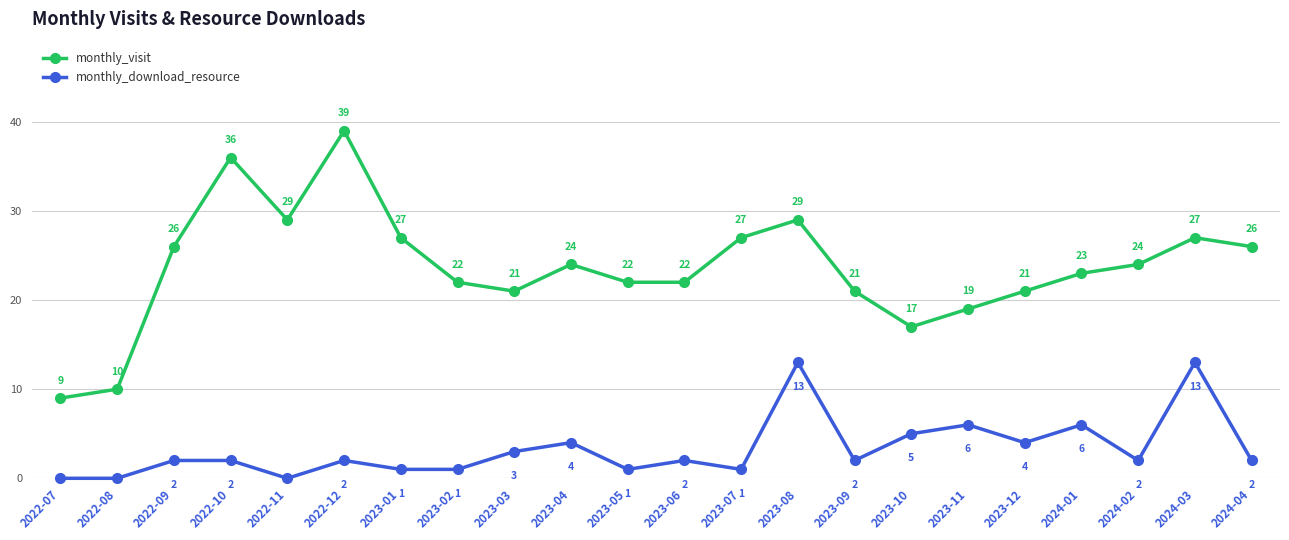

What are all the series names shown in the legend?

monthly_visit, monthly_download_resource